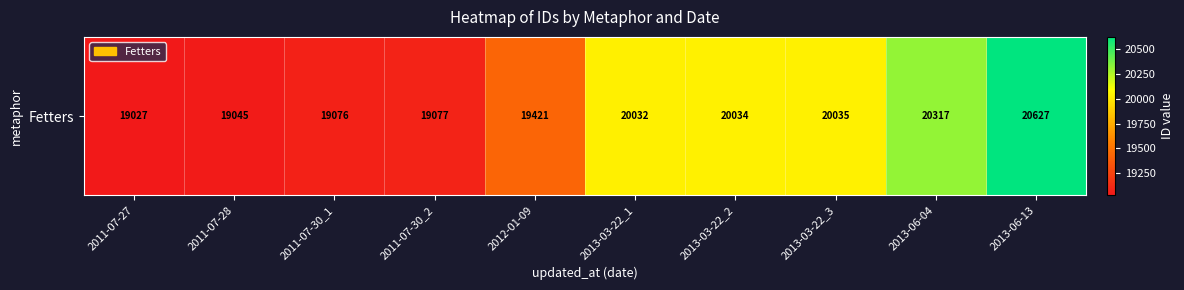

The chart shows a value of 20317 at 2013-06-04. True or false?

True